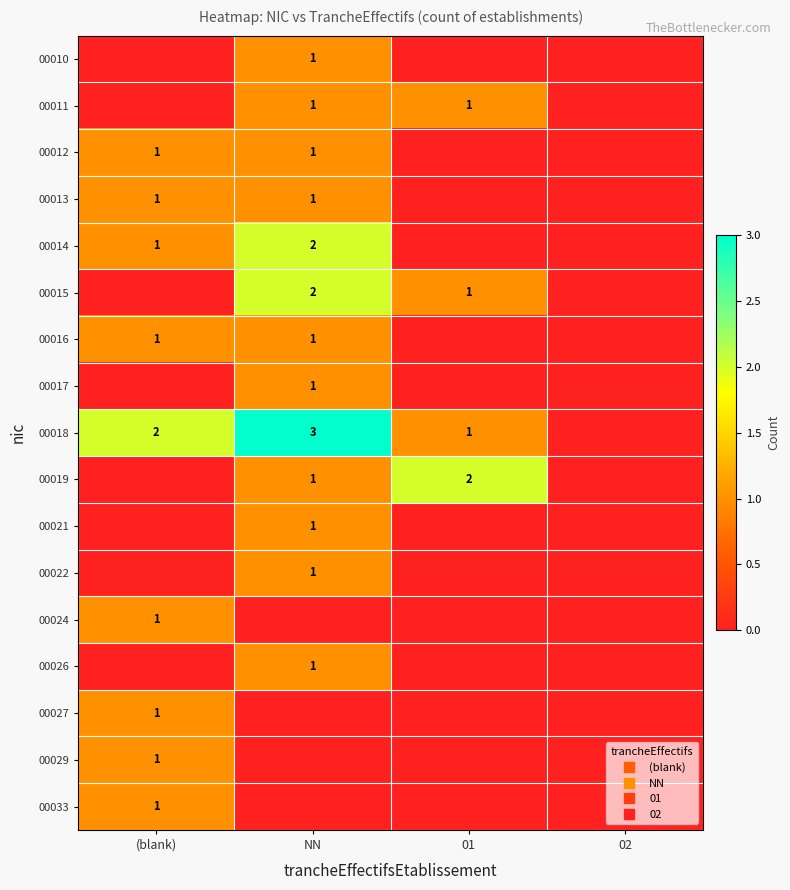

True or false: 00022 has a value of 0 at 01.

False